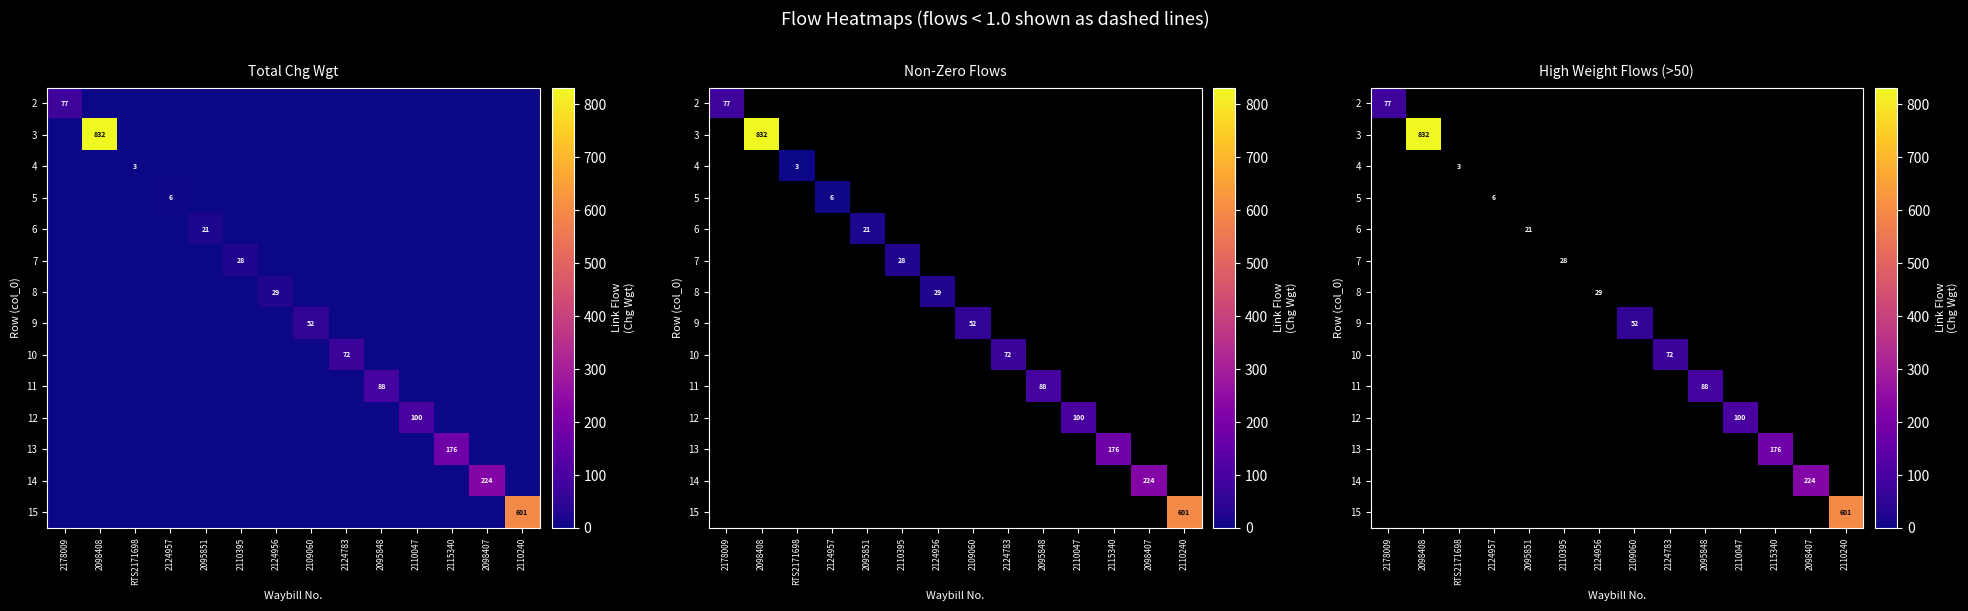

True or false: 11 has a value of 88.0 at 2095848.

True